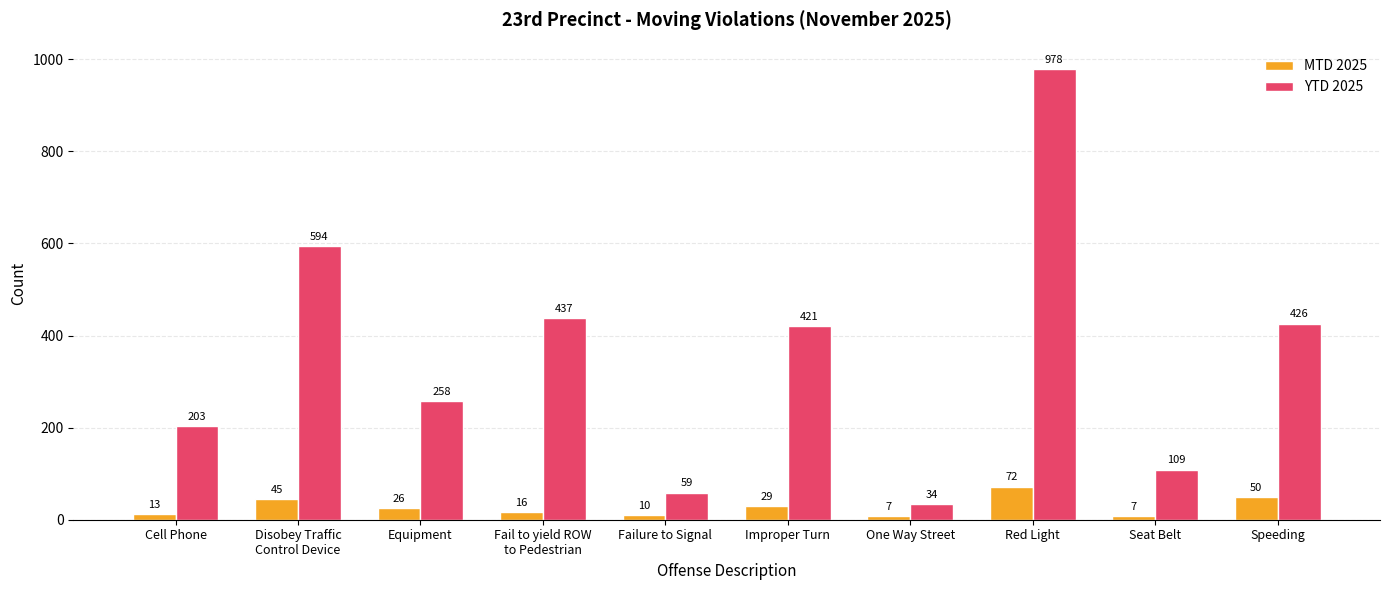

At which category is the sum across all series the highest?

Red Light